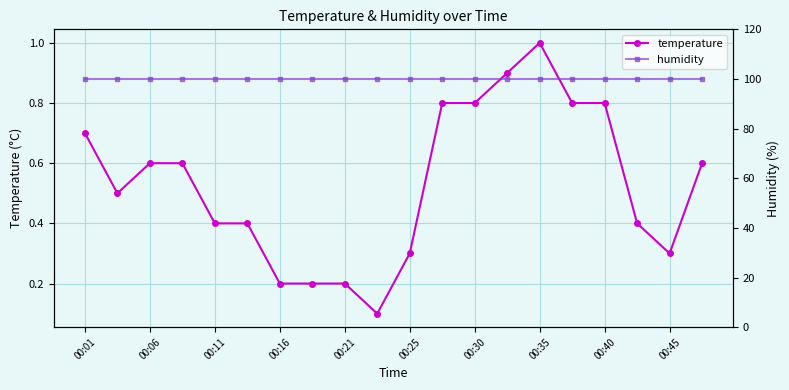

Which series has the largest total across all categories?

humidity